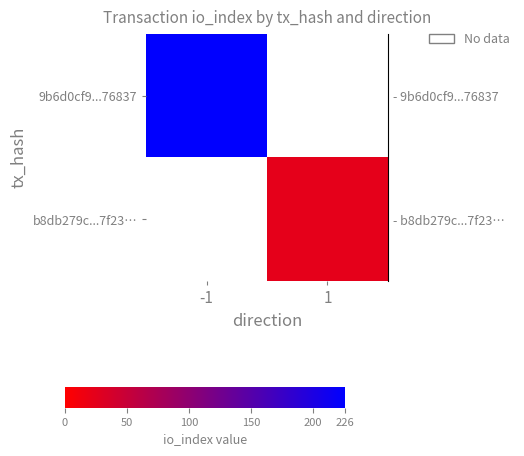

What is the maximum value shown in the chart?

226.0